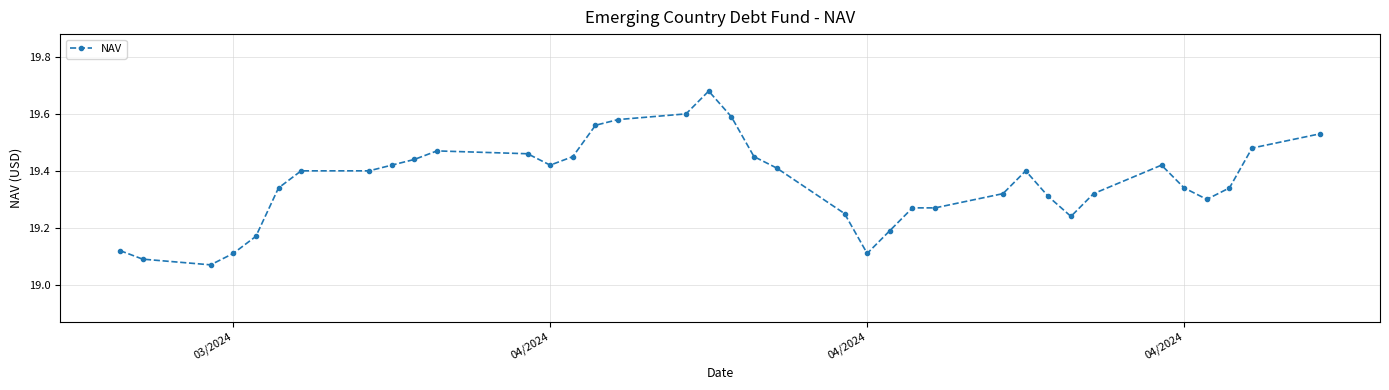

Does the chart have visible grid lines?

Yes